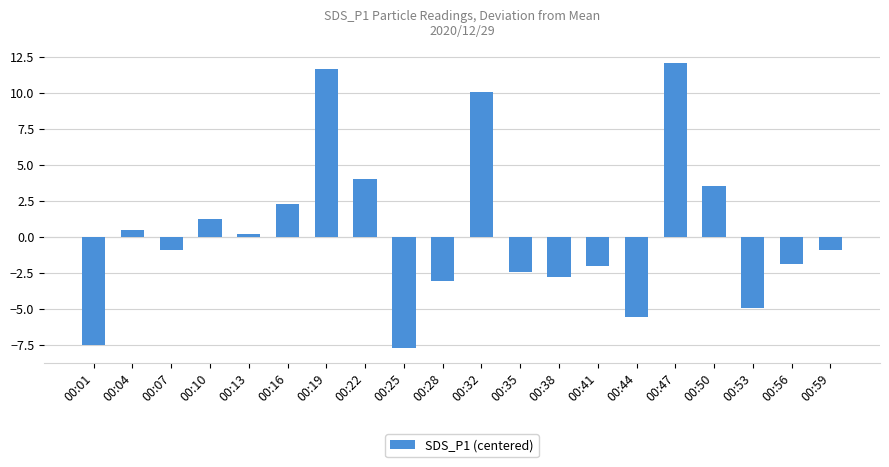

True or false: the data shows -1.0 at 00:28.

False